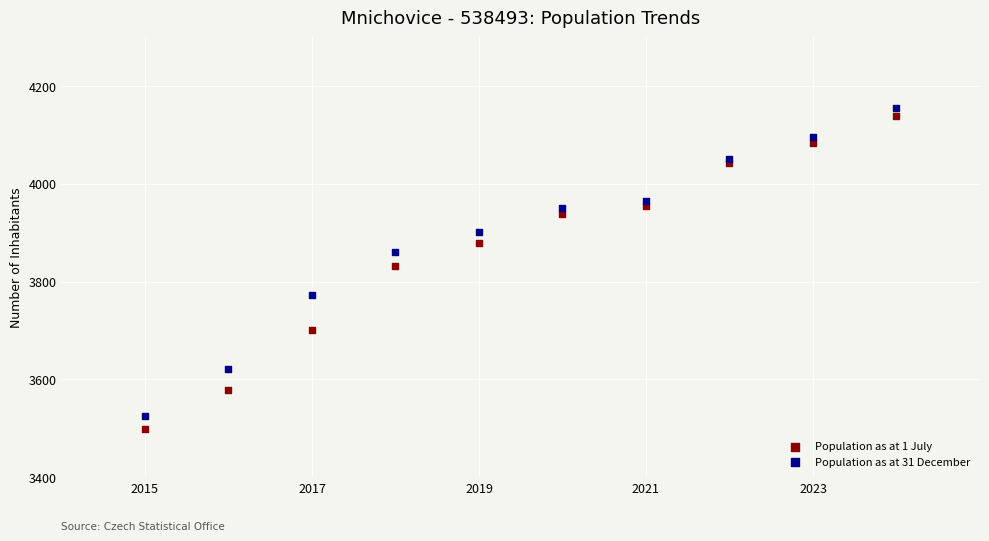

What is the X range (max minus min) for the scatter plot?

9